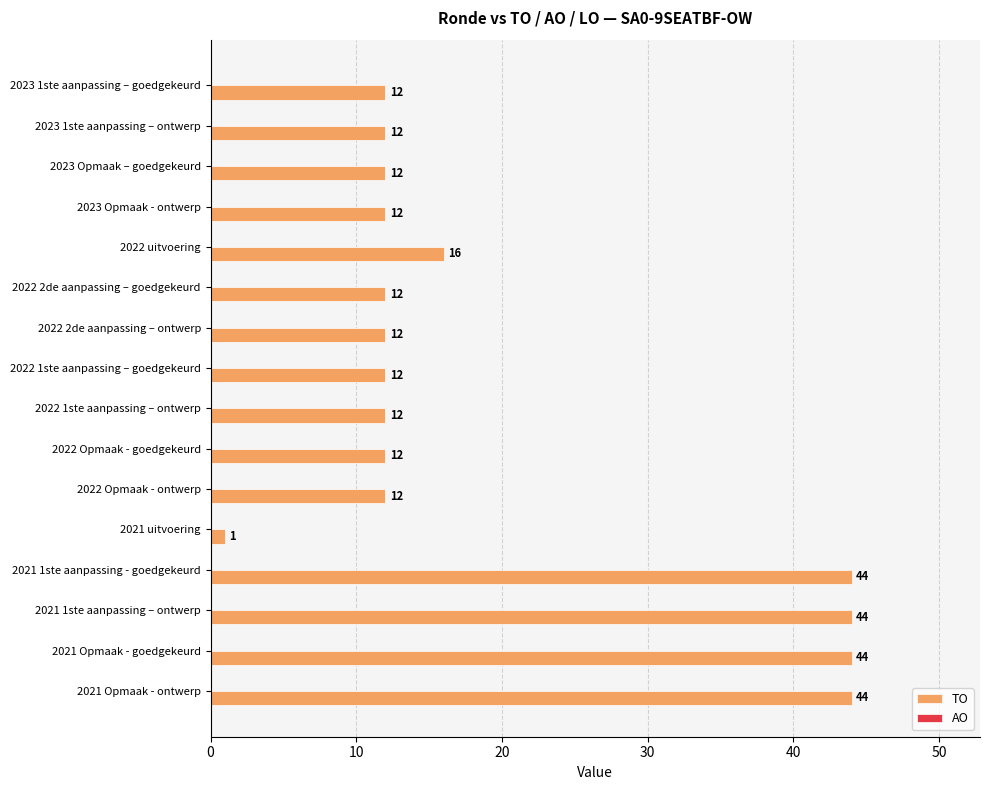

What is the sum of the values at 2022 1ste aanpassing – ontwerp and 2022 Opmaak - ontwerp?

24